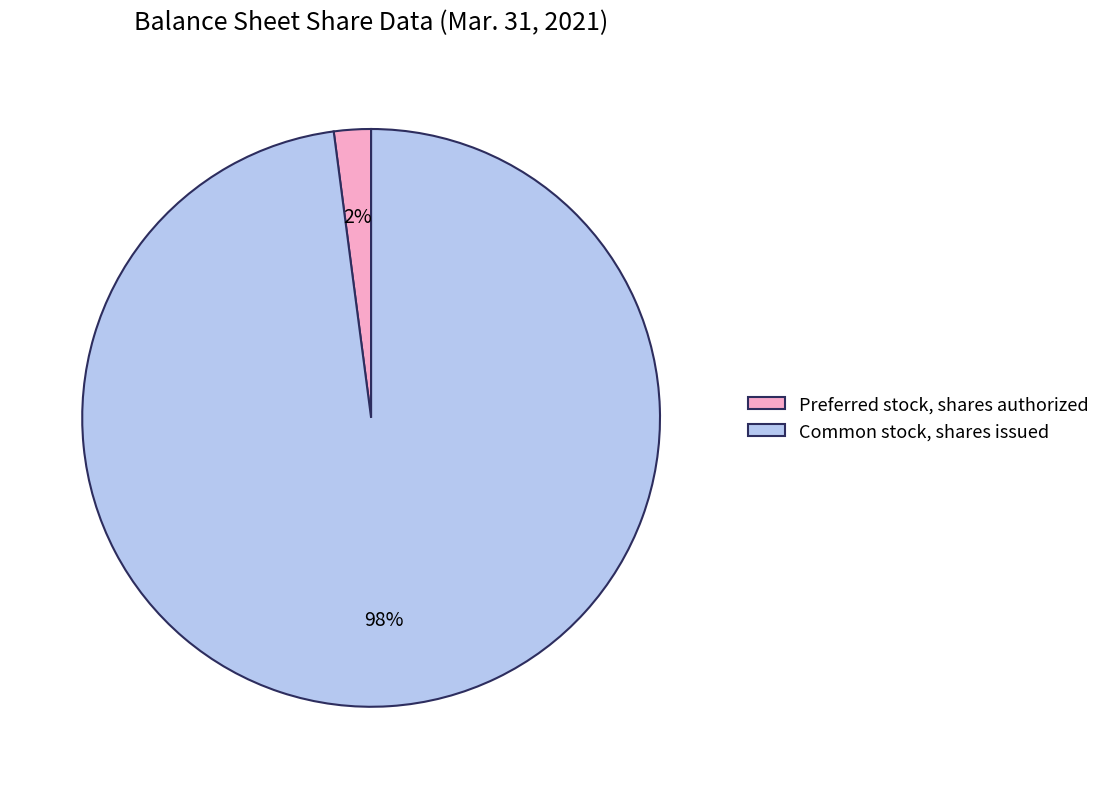

Is it true that Preferred stock, shares authorized is 14% of the pie?

False